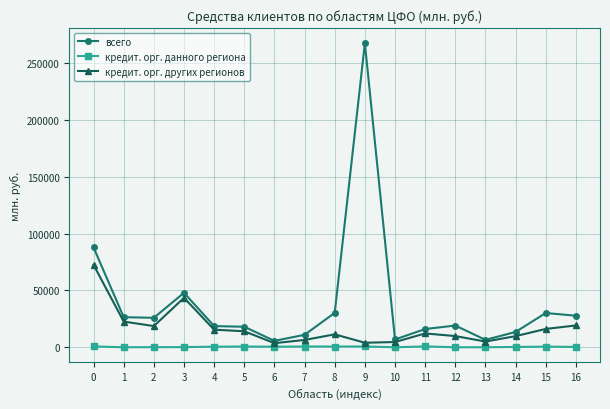

What is the sum of the кредит. орг. других регионов values at 2 and 14?

28438